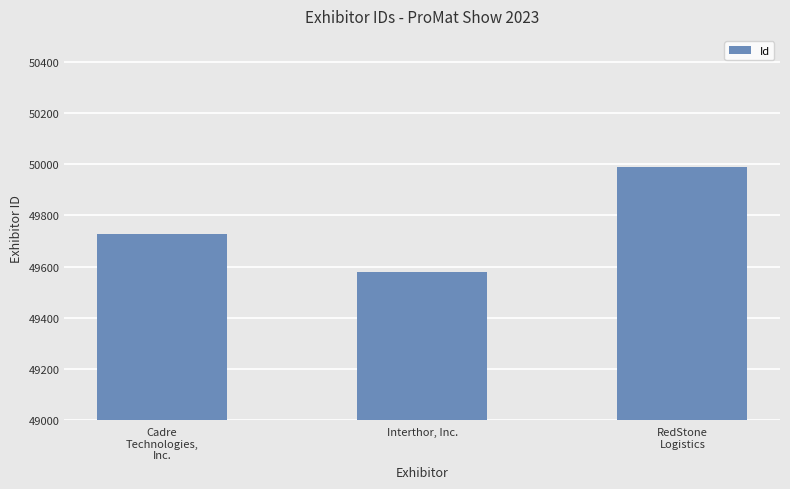

Which category has the highest value across all series?

RedStone
Logistics